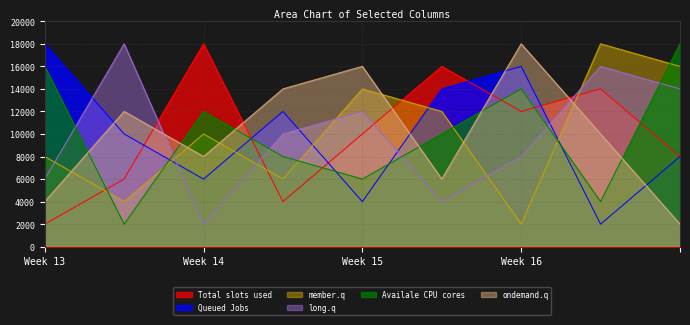

What is the lowest value of the Availale CPU cores series?

2000